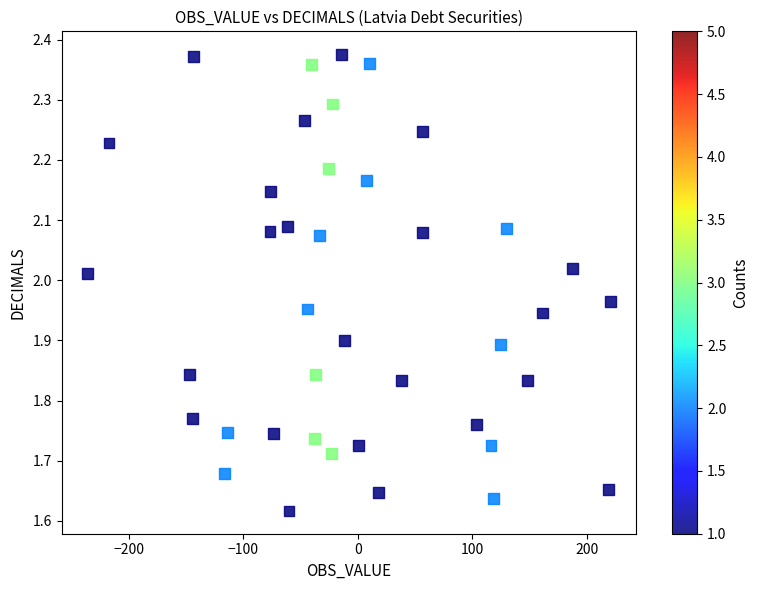

What is the range of X values (max minus min)?

456.1